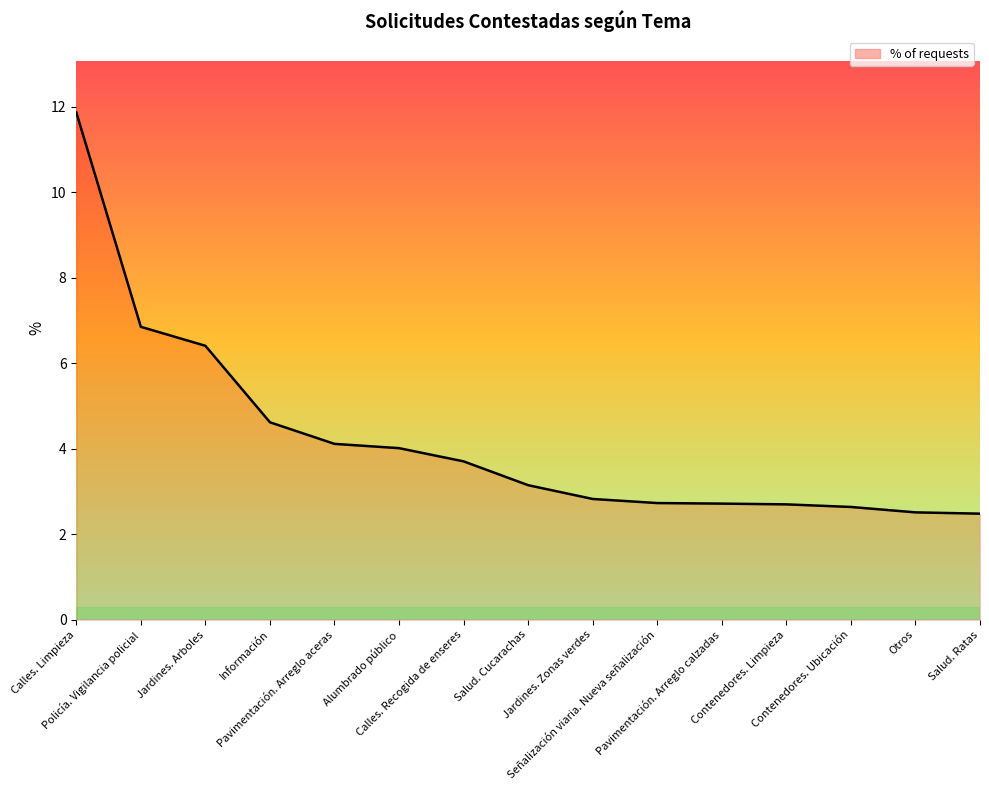

Reading left to right, transcribe all the data shown in this chart.

Calles. Limpieza=11.9	Policía. Vigilancia policial=6.9	Jardines. Arboles=6.4	Información=4.6	Pavimentación. Arreglo aceras=4.1	Alumbrado público=4.0	Calles. Recogida de enseres=3.7	Salud. Cucarachas=3.1	Jardines. Zonas verdes=2.8	Señalización viaria. Nueva señalización=2.7	Pavimentación. Arreglo calzadas=2.7	Contenedores. Limpieza=2.7	Contenedores. Ubicación=2.6	Otros=2.5	Salud. Ratas=2.5